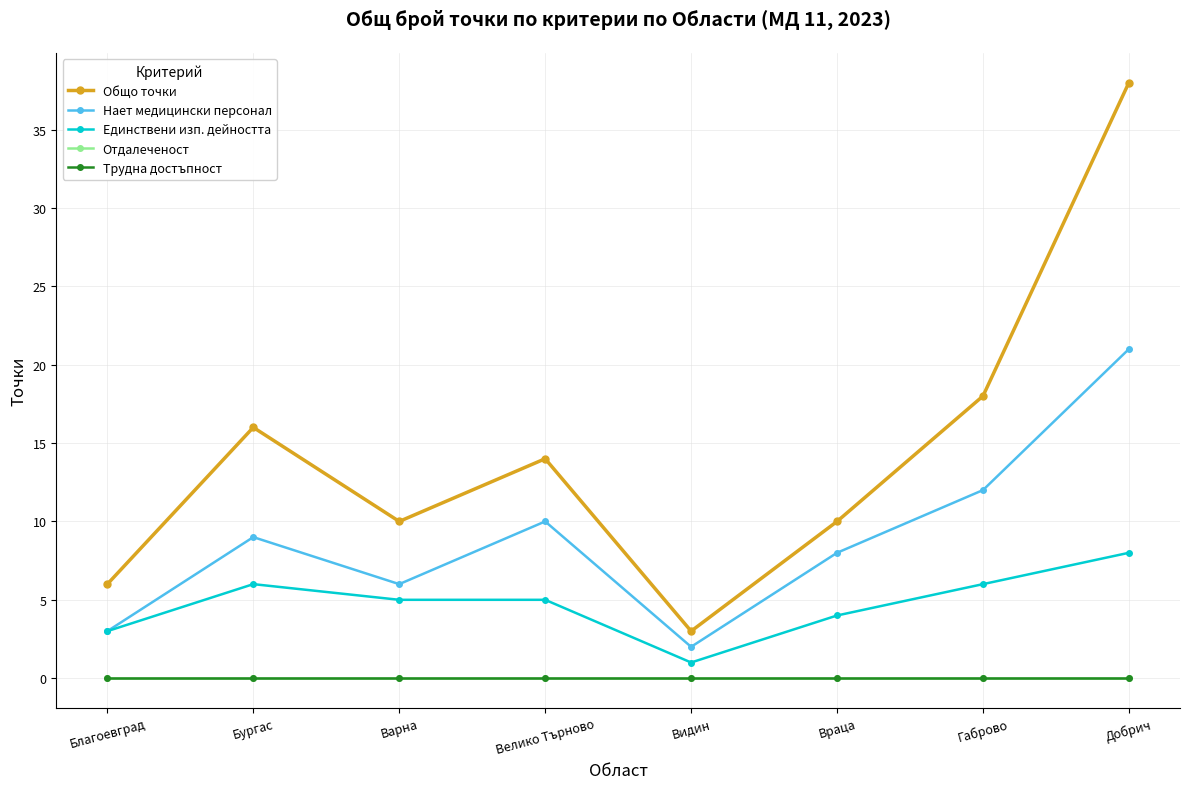

Which series changed the most between Габрово and Добрич?

Общо точки